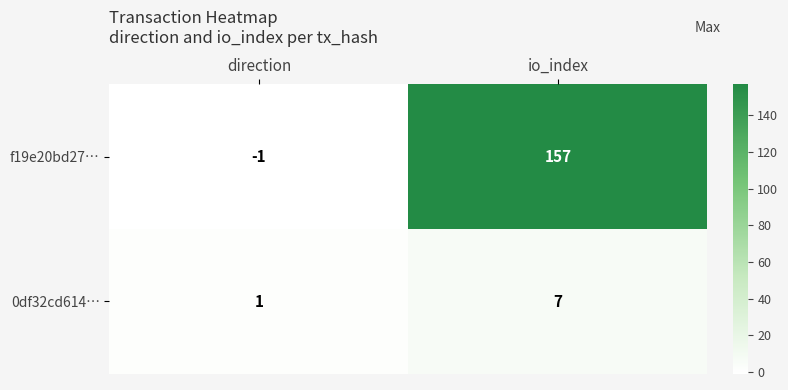

What is the difference between the maximum and minimum values in the f19e20bd27… series?

158